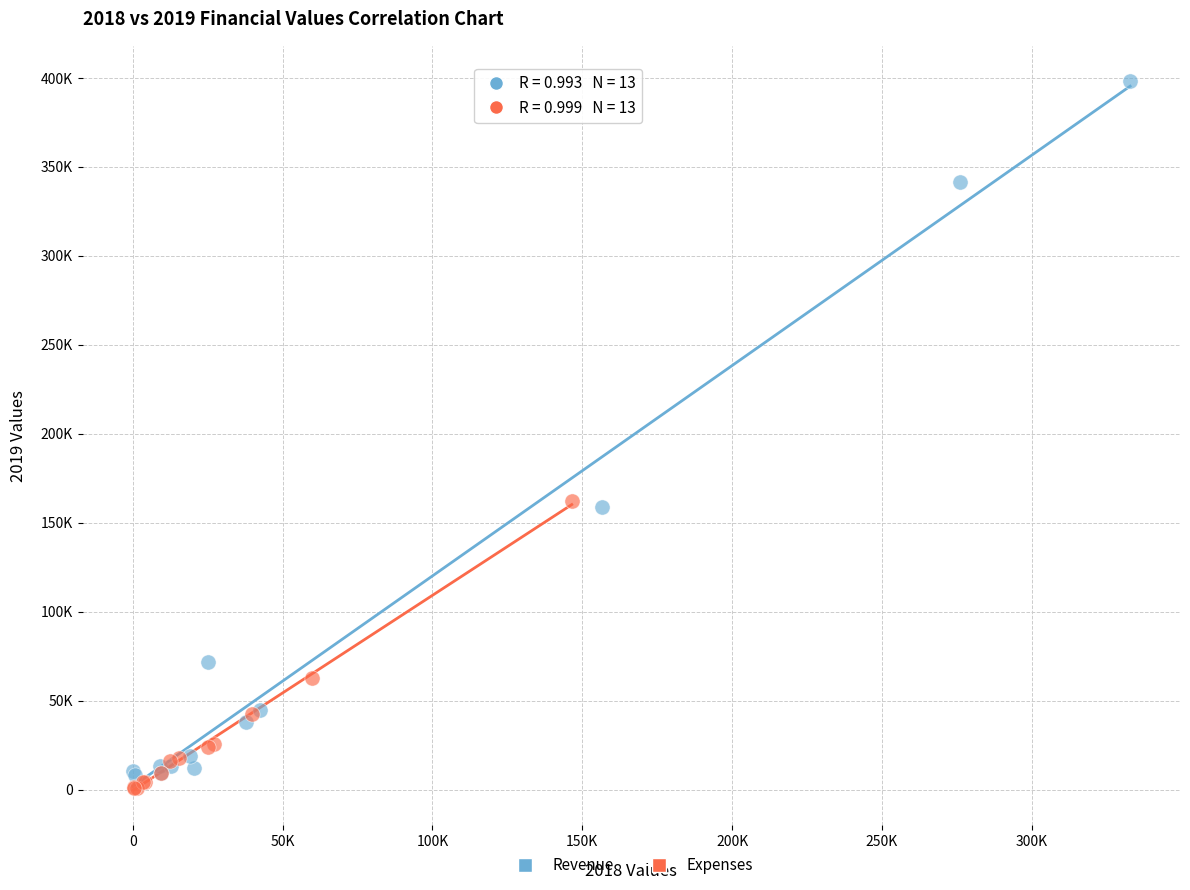

Which series has the largest Y range (max minus min)?

Revenue